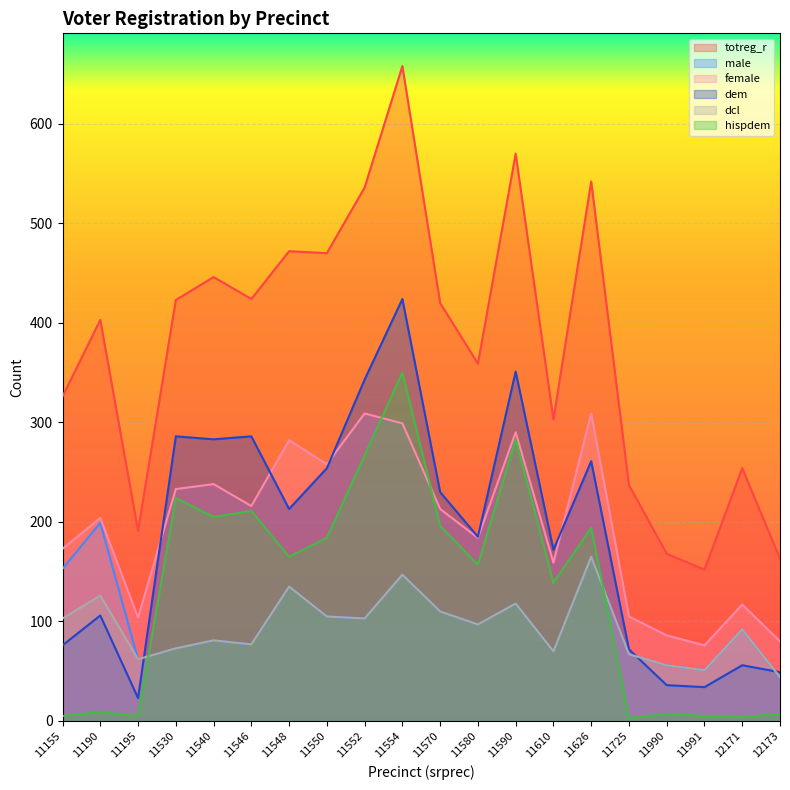

Reading left to right, extract all data points from this chart.

totreg_r: 326	403	191	423	446	424	472	470	536	658	420	359	570	303	542	237	168	152	254	163
male: 153	199	62	73	81	77	135	105	103	147	110	97	118	70	165	67	56	51	92	44
female: 173	204	104	233	238	216	282	258	309	299	213	184	290	159	309	105	86	76	117	80
dem: 76	106	23	286	283	286	213	254	343	424	230	185	351	172	261	72	36	34	56	49
dcl: 103	126	62	73	81	77	135	105	103	147	110	97	118	70	165	67	56	51	92	44
hispdem: 5	9	5	224	205	211	165	184	267	350	196	157	283	139	194	3	7	5	4	7